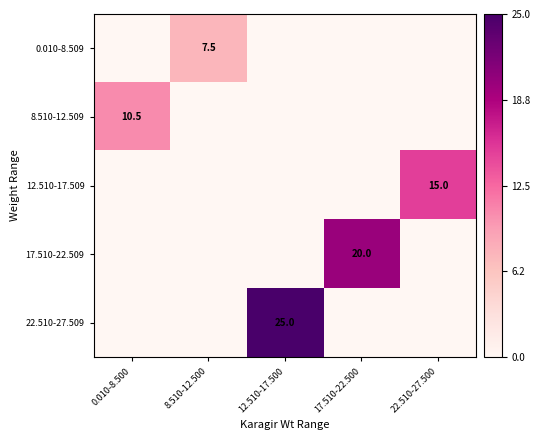

Is it true that 0.010-8.509 equals 3.9 at 8.510-12.500?

False